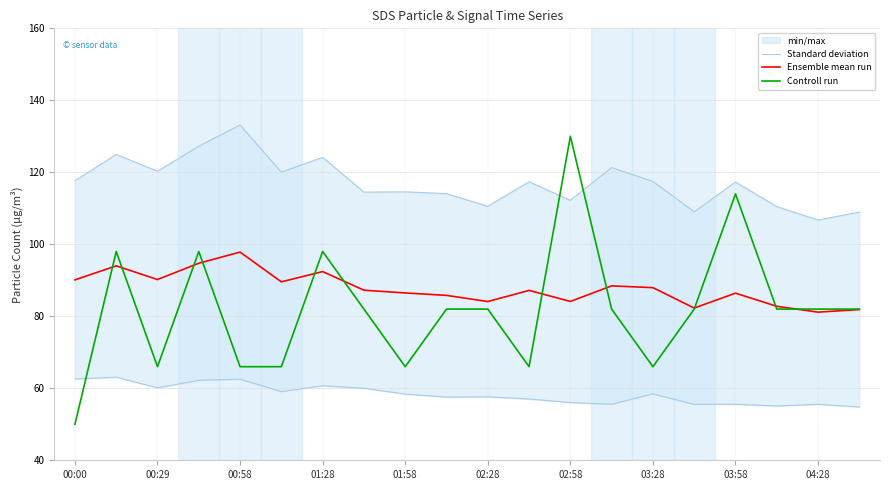

Which category has the lowest value in the Controll run series?

00:00